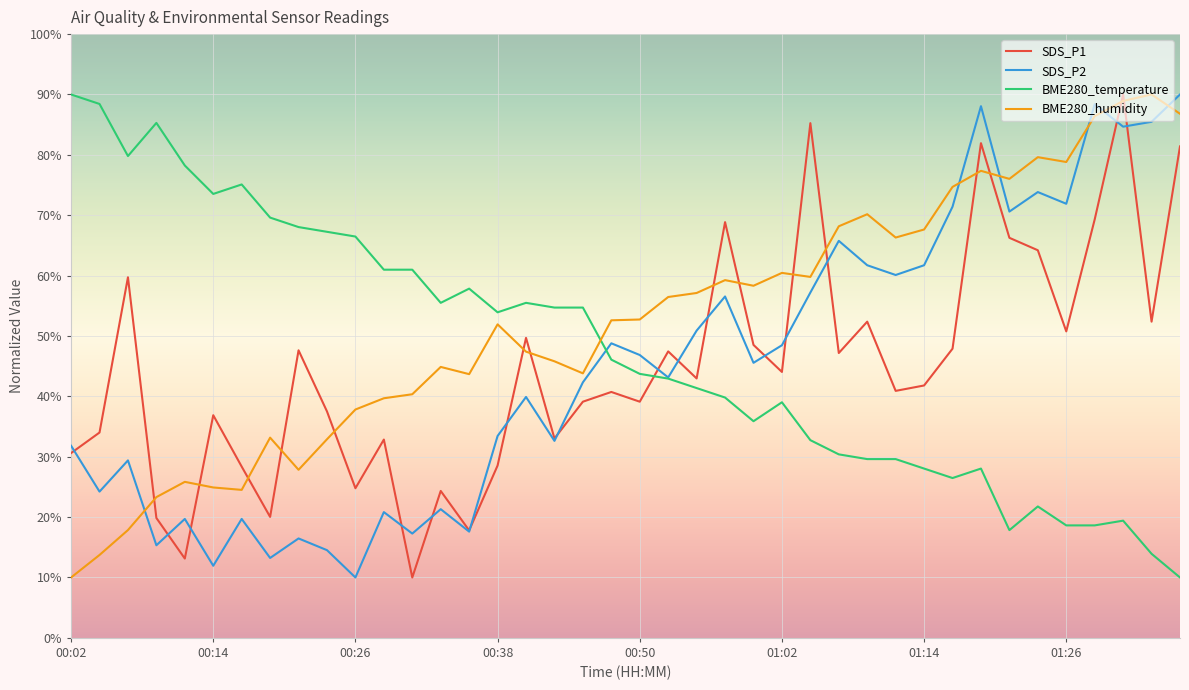

Which series ends up on top after the final intersection of SDS_P2 and BME280_humidity?

SDS_P2